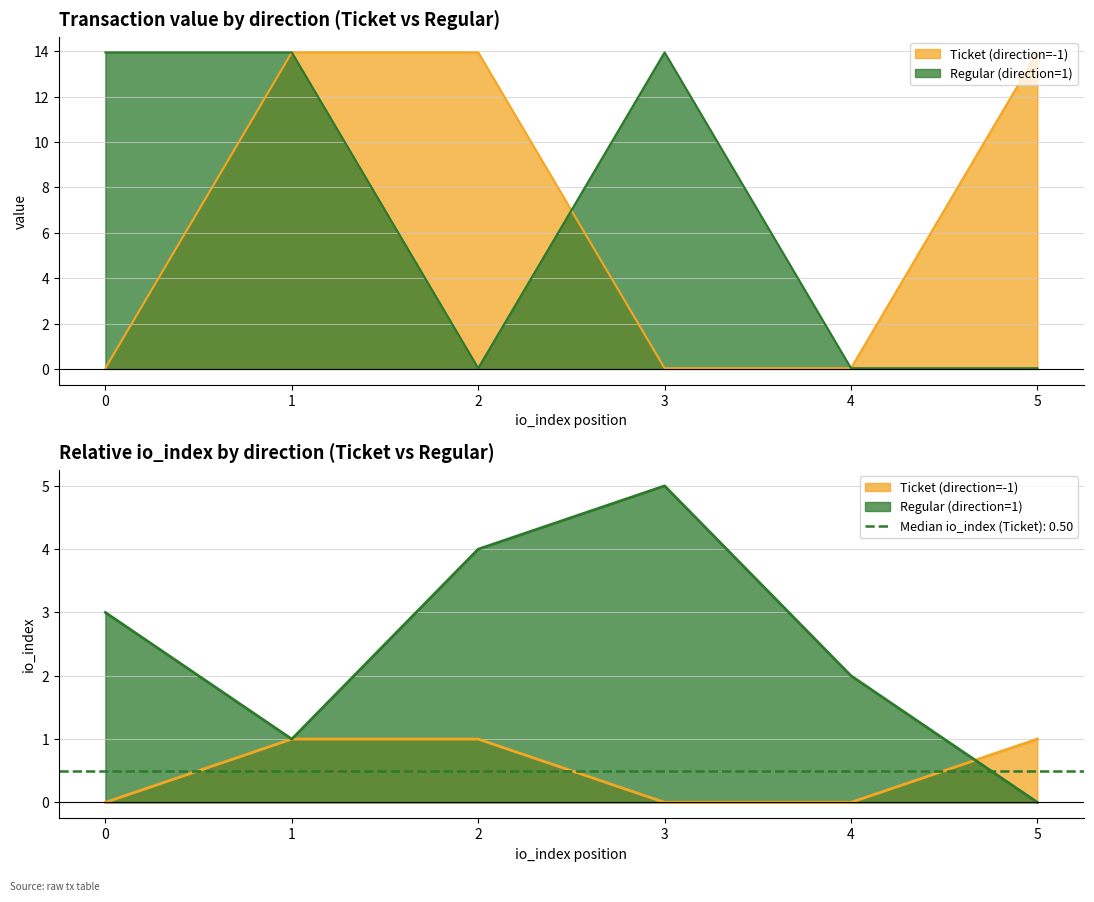

List the labels in order of io_index value, largest first.

1, 2, 5, 0, 3, 4